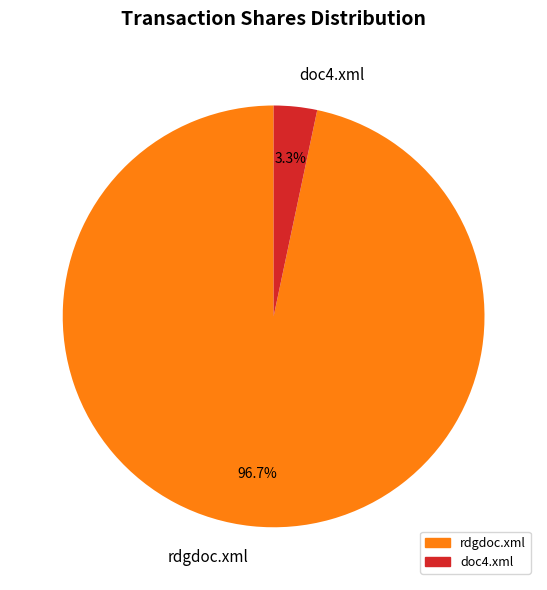

What is the total percentage of doc4.xml and rdgdoc.xml?

100.0%